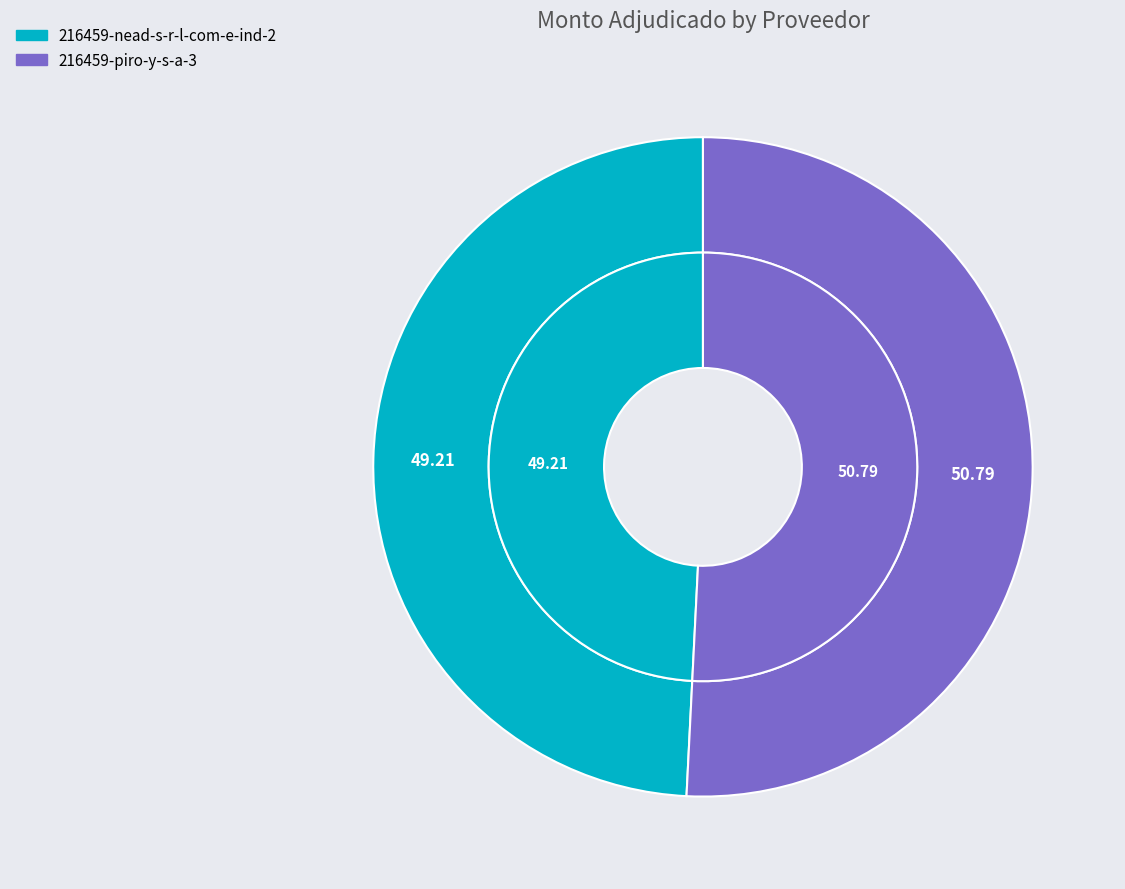

Is it true that 216459-nead-s-r-l-com-e-ind-2 is 49% of the pie?

True